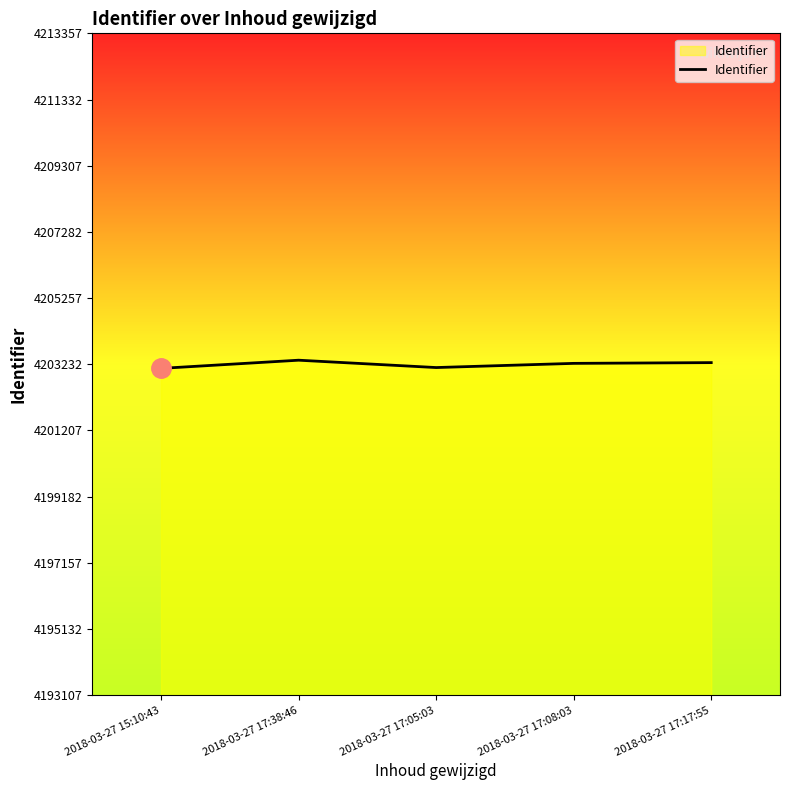

Is it true that the value at 2018-03-27 17:05:03 is 1530229?

False